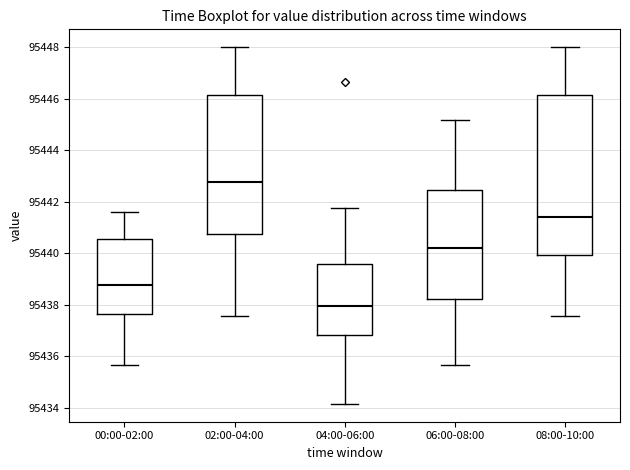

Which box has the highest median line?

02:00-04:00